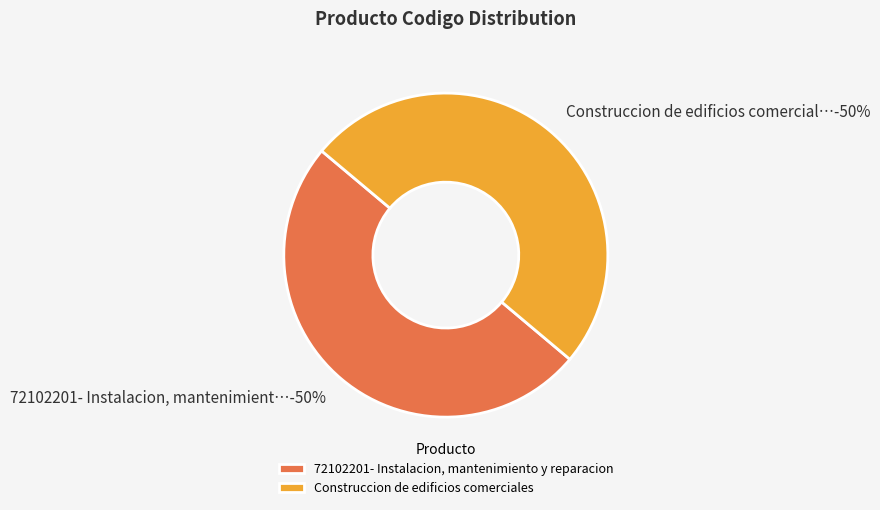

True or false: Construccion de edificios comerciales accounts for 60% of the total.

False